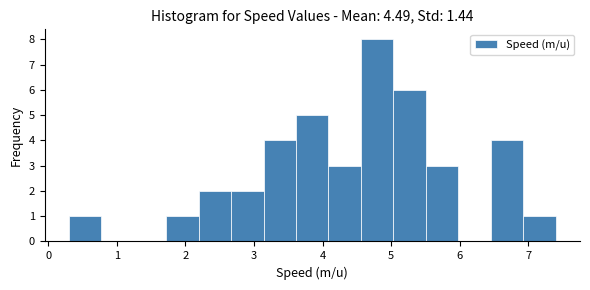

Reading left to right, transcribe this chart: for each bar, give the range it covers on the x-axis and its height. Neither the bar edges nor the heights are printed on the chart, so give them approximately, as read against the axes.

0.3 to 0.8: 1
0.8 to 1.2: 0
1.2 to 1.7: 0
1.7 to 2.2: 1
2.2 to 2.7: 2
2.7 to 3.1: 2
3.1 to 3.6: 4
3.6 to 4.1: 5
4.1 to 4.6: 3
4.6 to 5.0: 8
5.0 to 5.5: 6
5.5 to 6.0: 3
6.0 to 6.5: 0
6.5 to 6.9: 4
6.9 to 7.4: 1